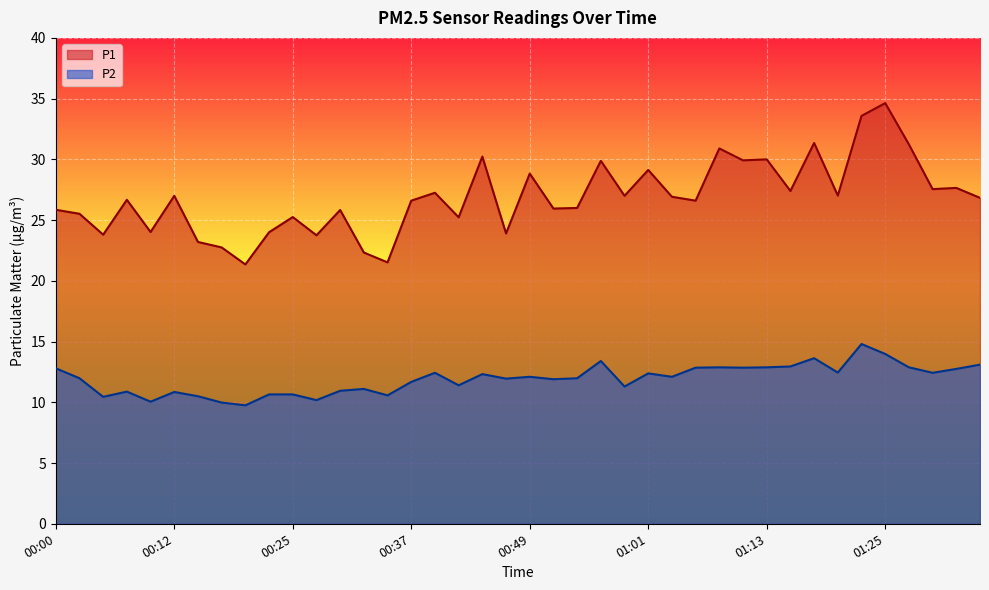

Does the chart display data point markers on the line(s)?

No